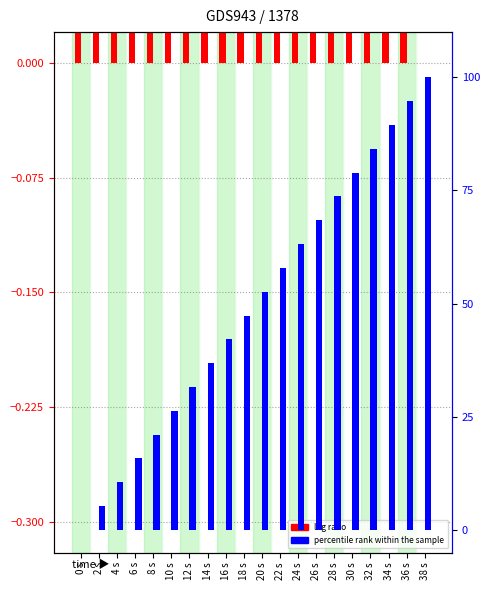

True or false: log ratio has a value of 0.0 at 32 s.

False